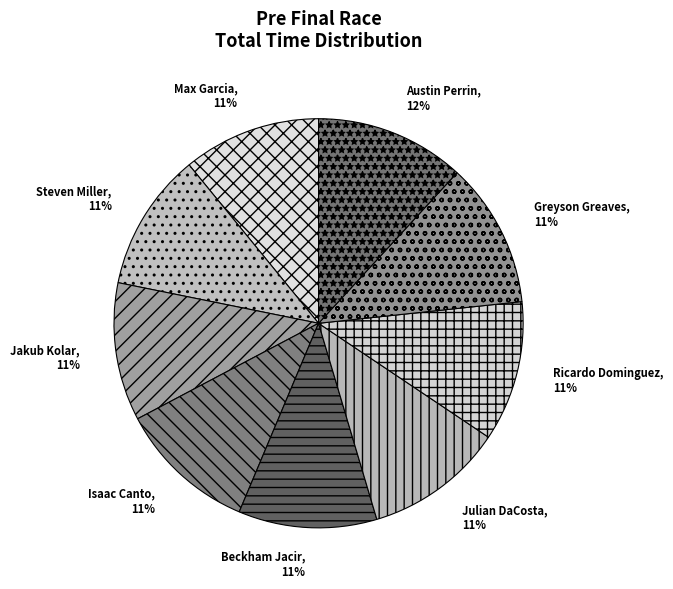

True or false: Max Garcia accounts for 23% of the total.

False